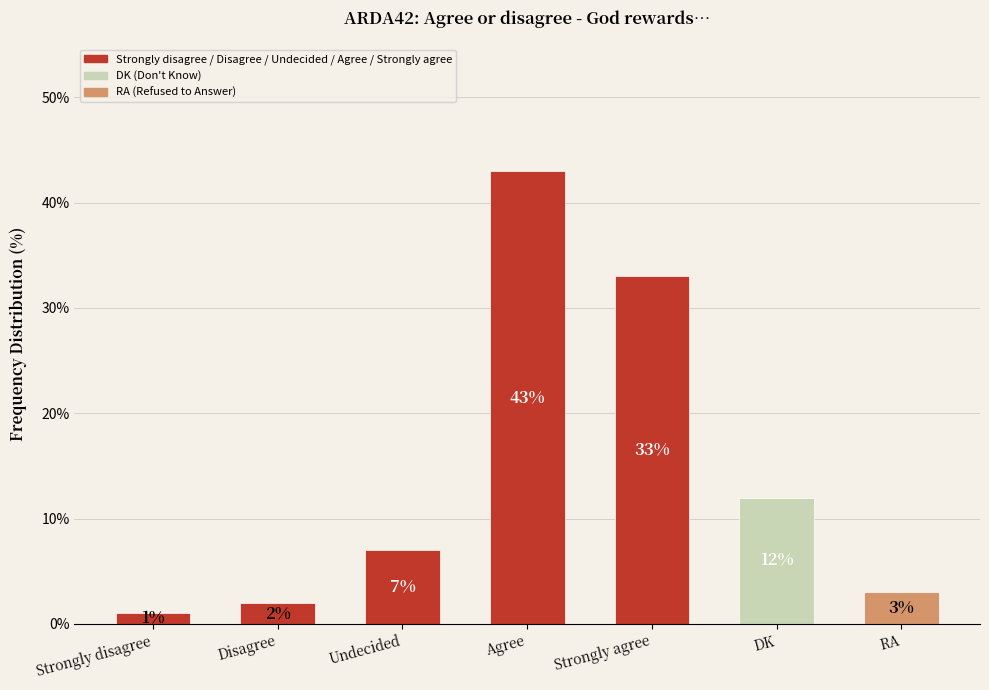

What is the difference between the maximum and minimum values?

42